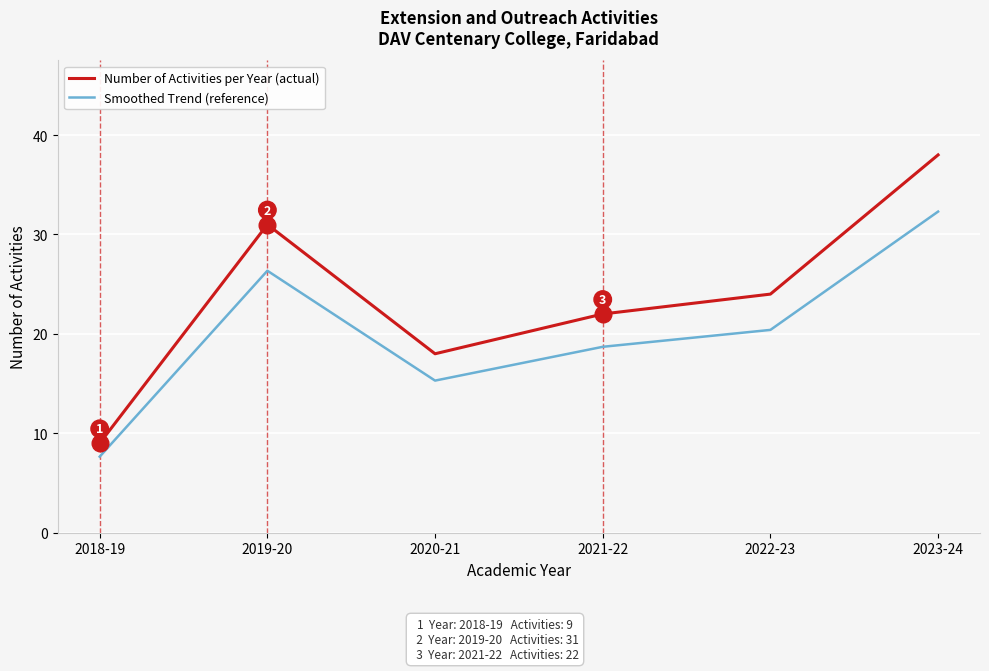

Which series has the largest total across all categories?

Number of Activities per Year (actual)